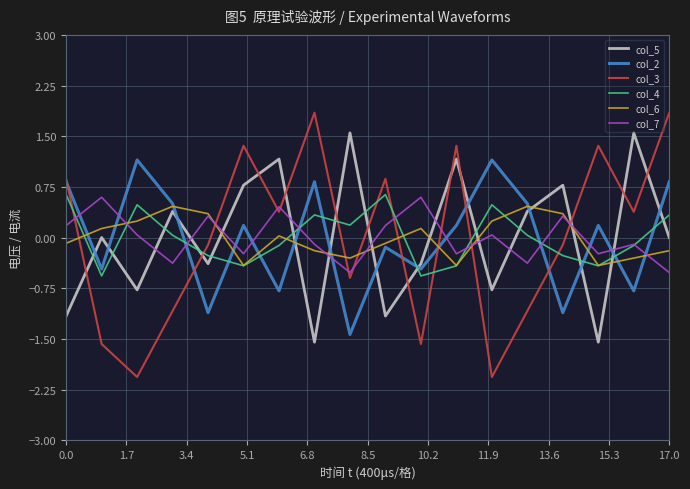

What is the lowest value of the col_7 series?

-0.5